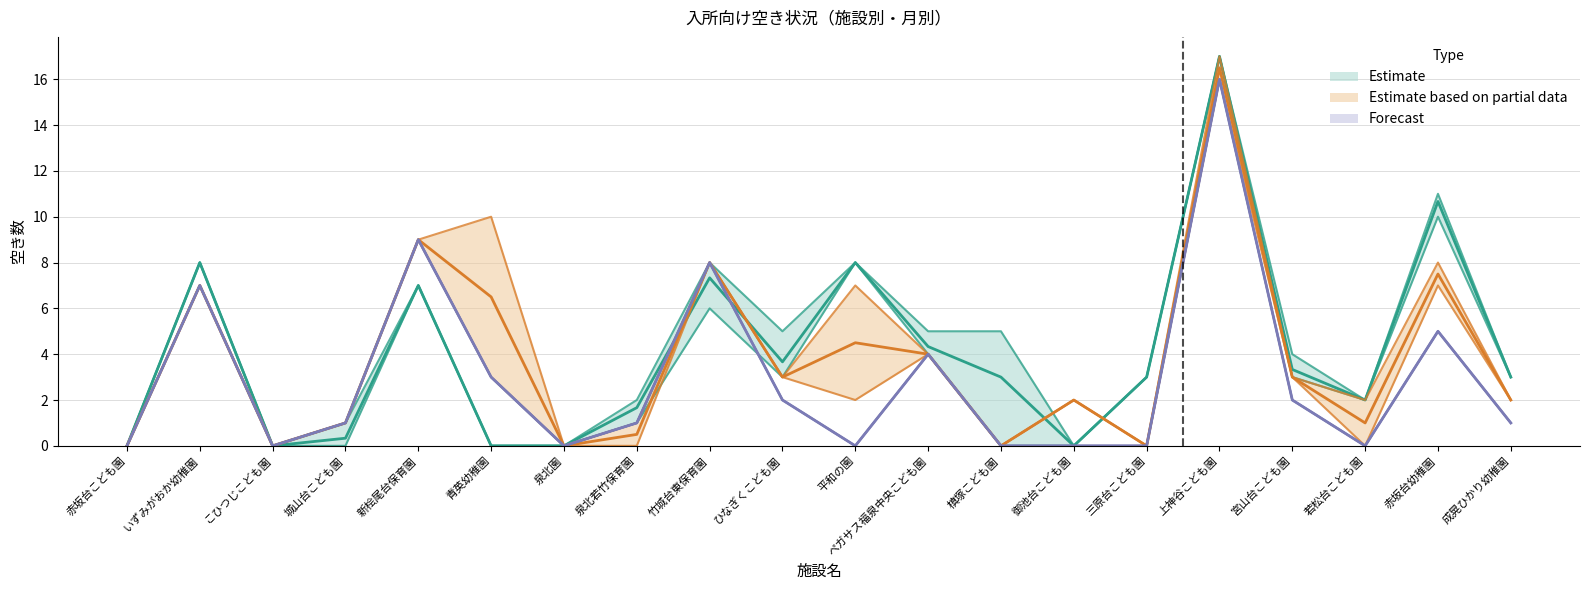

At which label is 10月 closest to 8?

竹城台東保育園